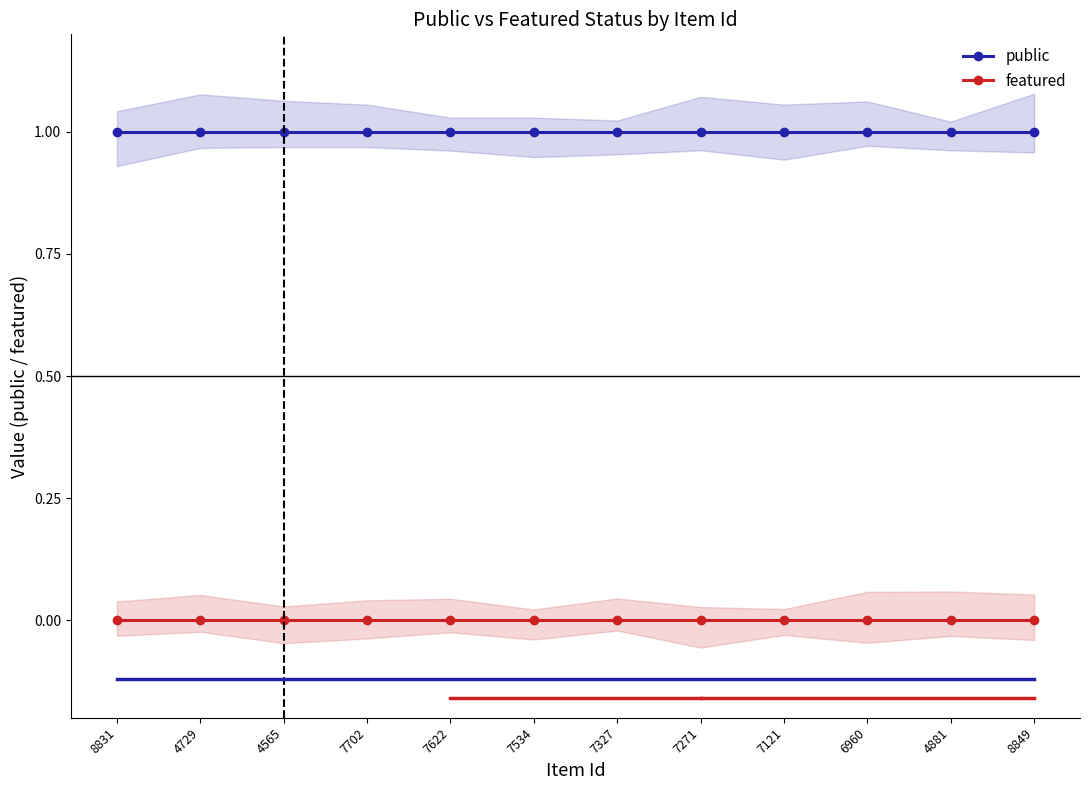

Which label corresponds to the smallest value in the chart?

8831